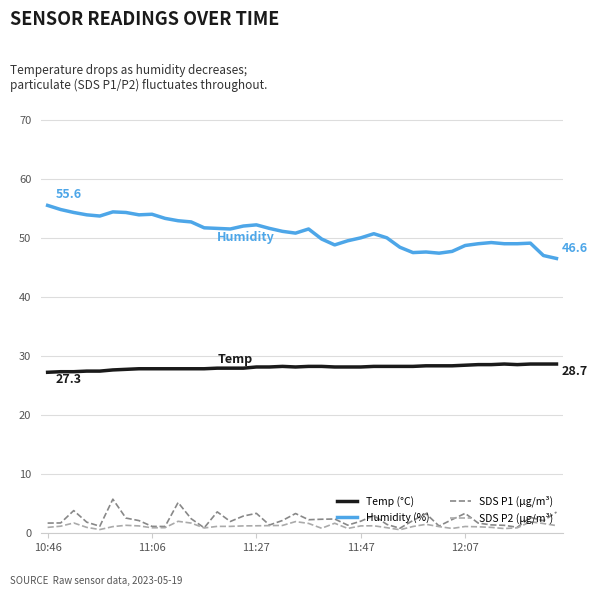

What is the lowest value of the Humidity (%) series?

46.6